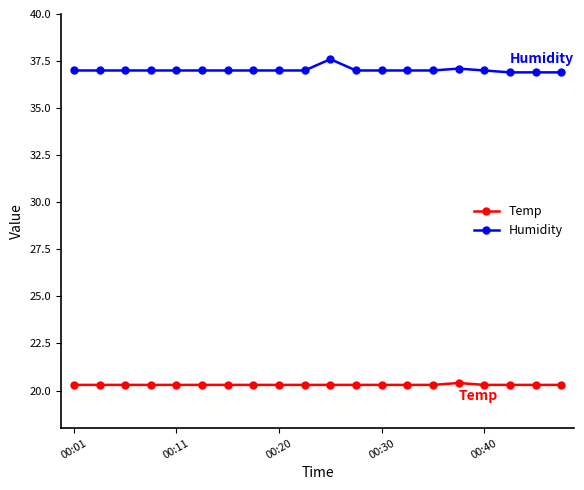

Rank the series by their average value, from highest to lowest.

Humidity, Temp